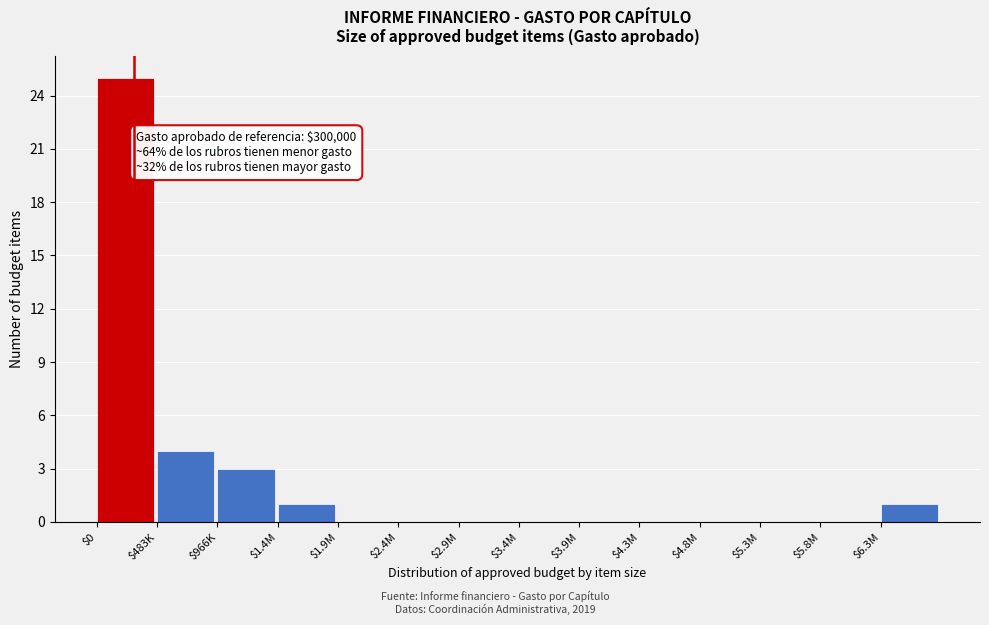

Is it true that the value at $1.9M is 0?

True